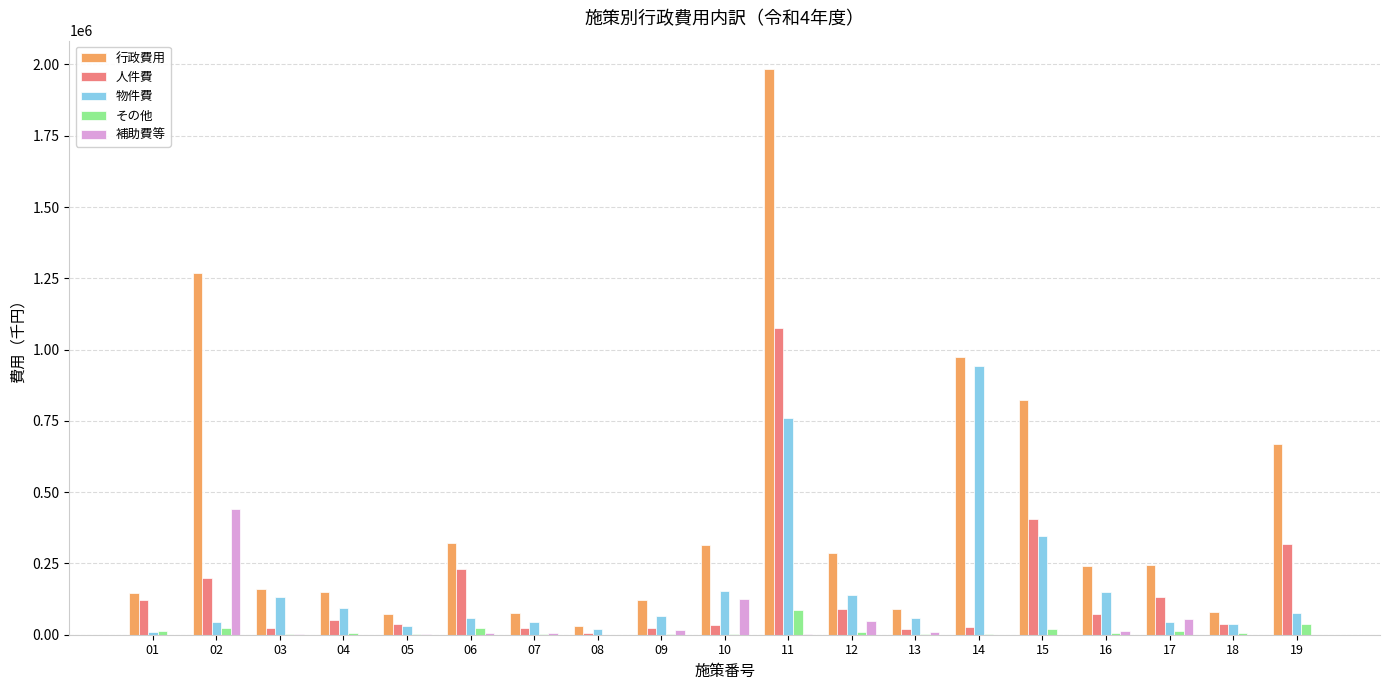

At which label does 人件費 first exceed 49961?

01